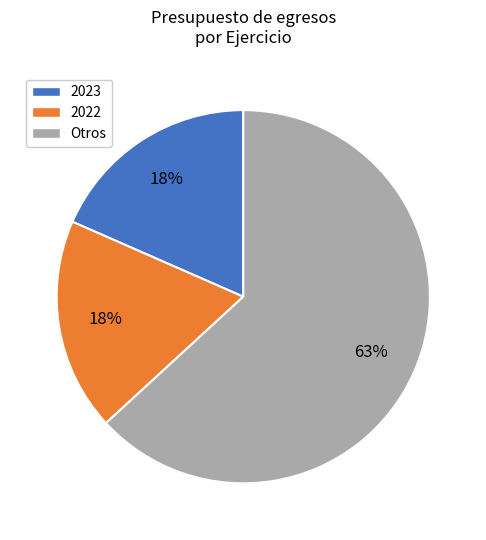

True or false: Otros accounts for 63% of the total.

True